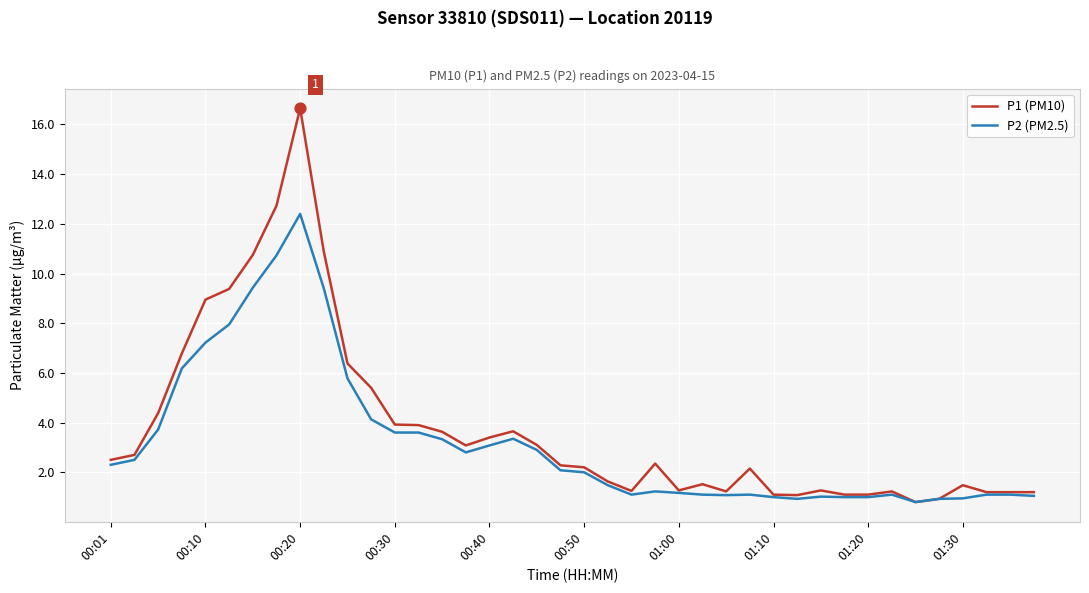

Which series has the largest total across all categories?

P1 (PM10)